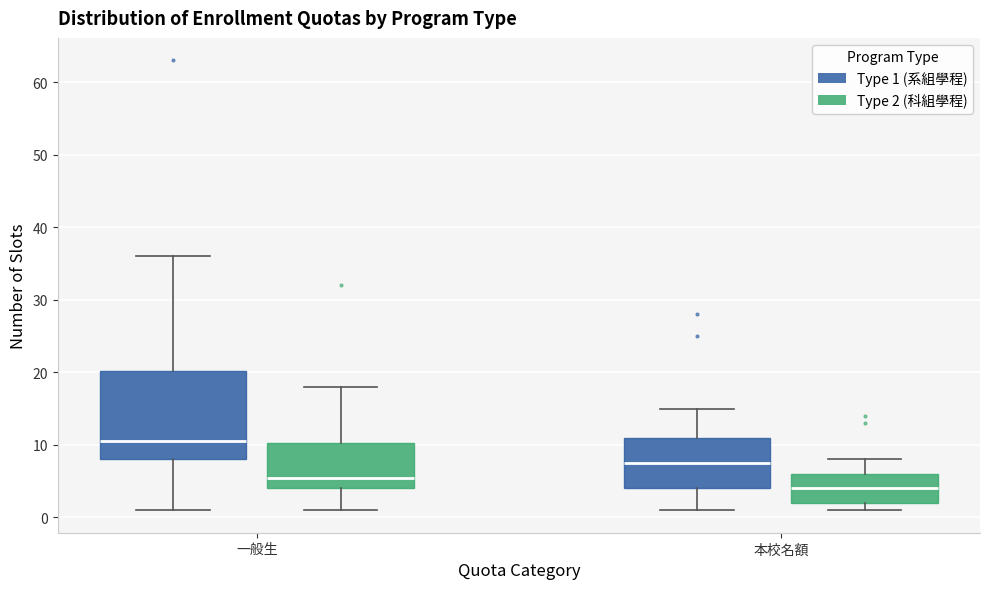

Where is the upper edge of the box for 一般生 (Type 1 (系組學程)) on the y-axis? The values are not printed on the chart, so give them approximately, as read against the axis.

20